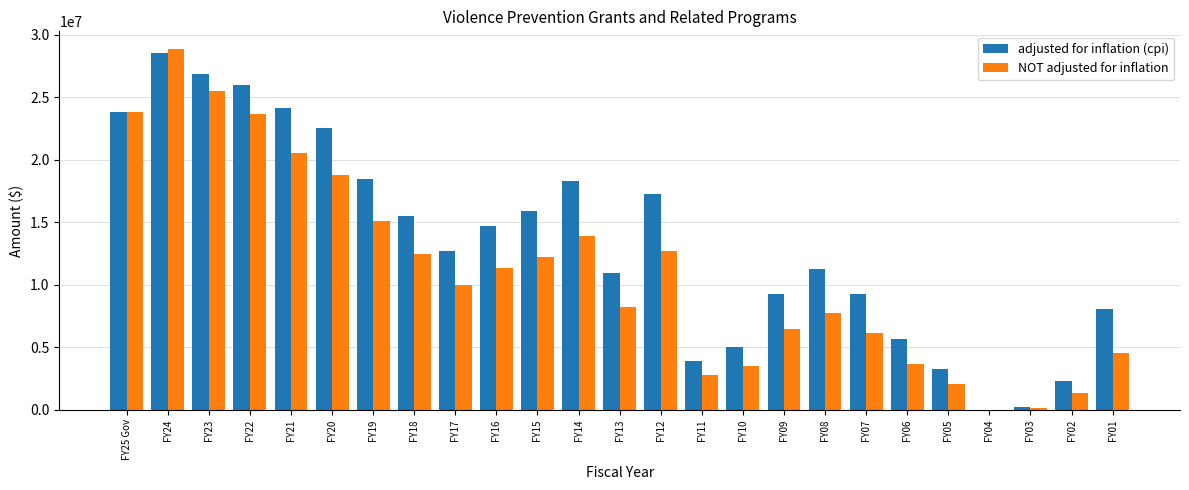

Are the bars grouped side by side (vs. stacked)?

Yes